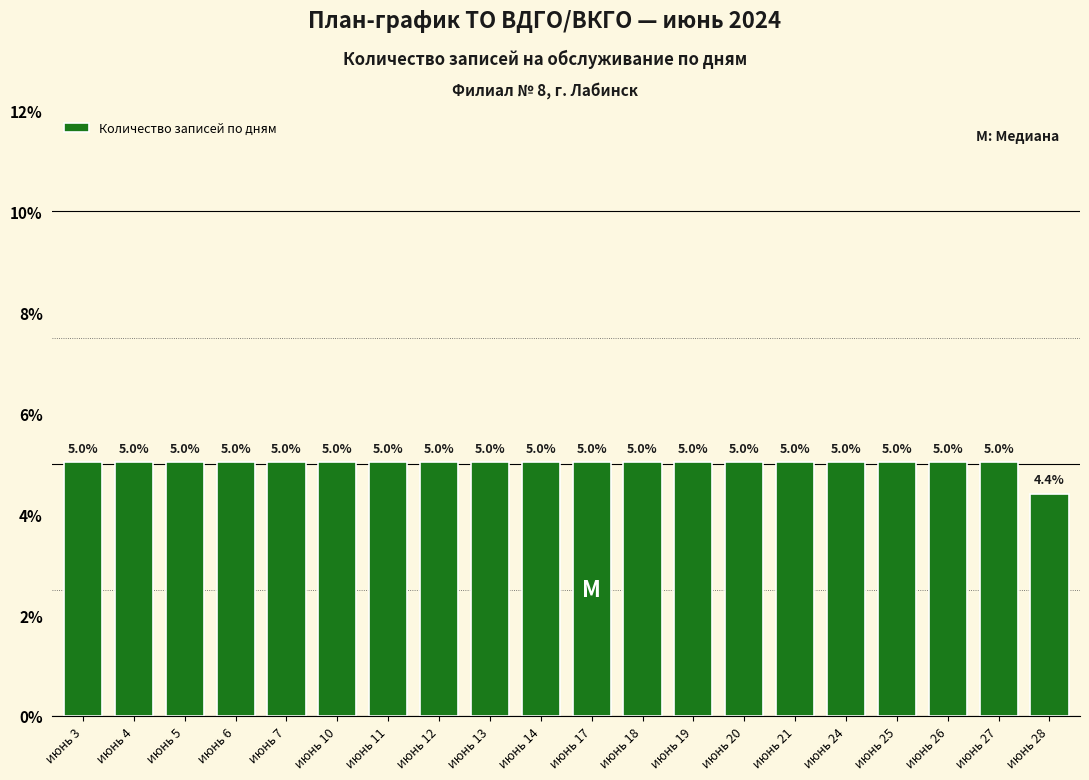

Reading left to right, transcribe all the data shown in this chart.

июнь 3=5.0	июнь 4=5.0	июнь 5=5.0	июнь 6=5.0	июнь 7=5.0	июнь 10=5.0	июнь 11=5.0	июнь 12=5.0	июнь 13=5.0	июнь 14=5.0	июнь 17=5.0	июнь 18=5.0	июнь 19=5.0	июнь 20=5.0	июнь 21=5.0	июнь 24=5.0	июнь 25=5.0	июнь 26=5.0	июнь 27=5.0	июнь 28=4.4